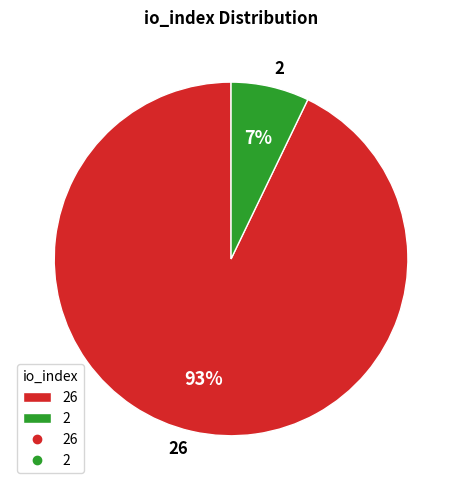

Which has a higher value, 26 or 2?

26